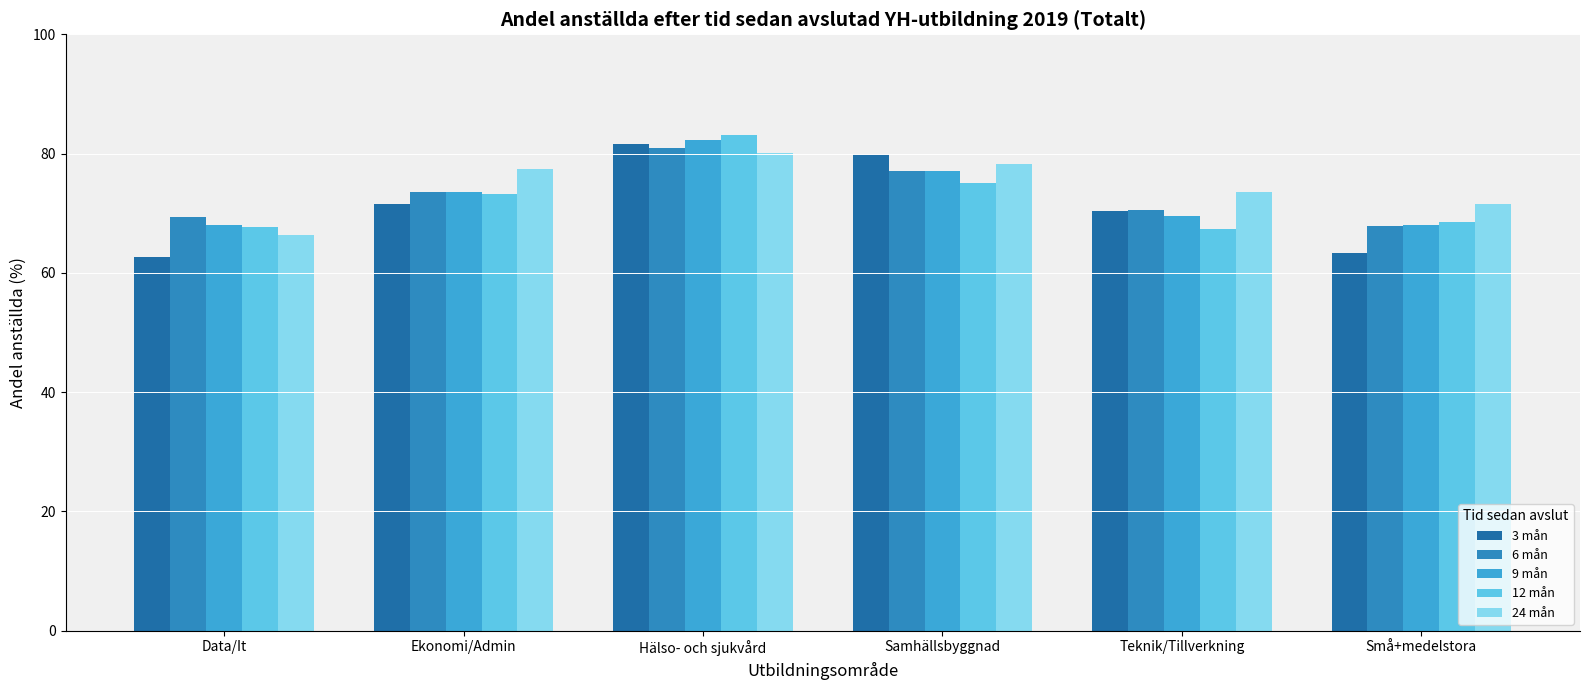

What is the greatest value displayed?

83.1